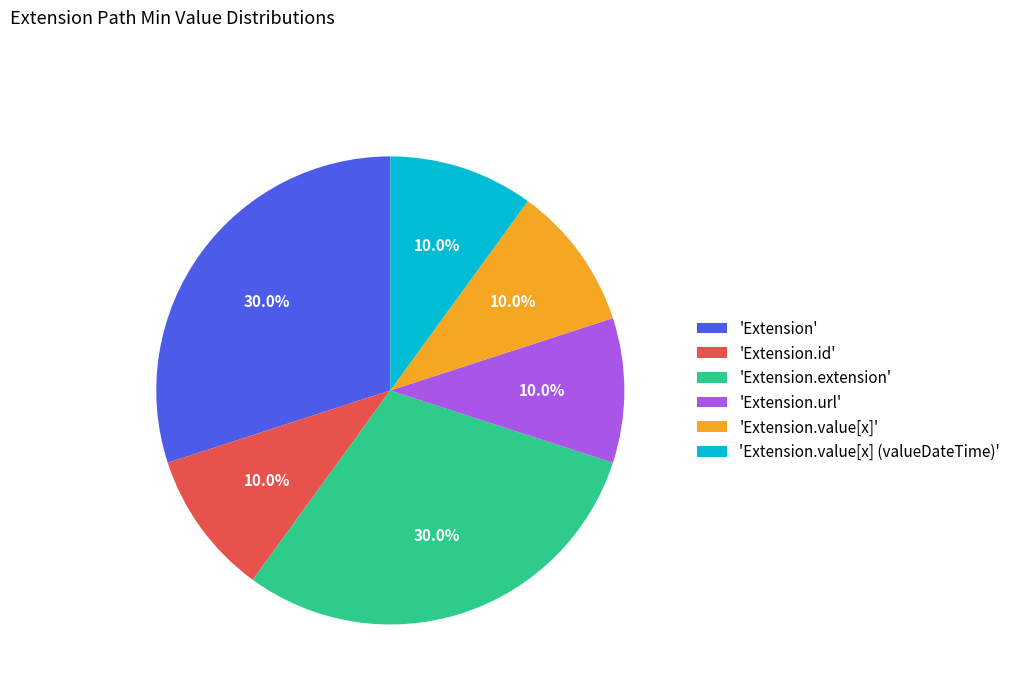

What is the ratio of the value at 'Extension.extension' to the value at 'Extension.value[x] (valueDateTime)'?

3.0